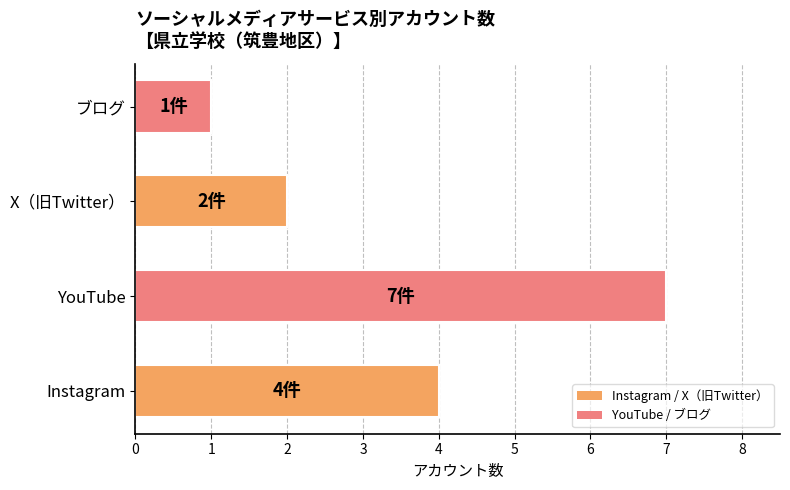

Count the values in the range 2 to 7.

3